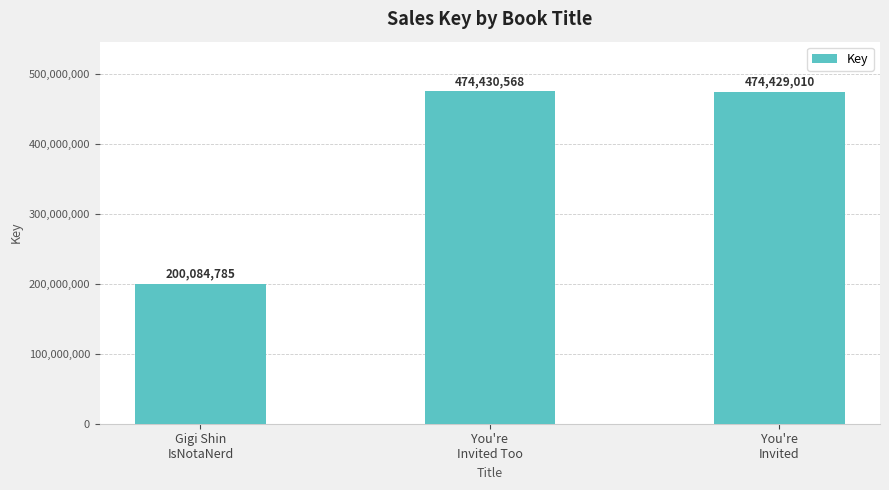

Reading right to left, extract all data points from this chart.

474429010	474430568	200084785